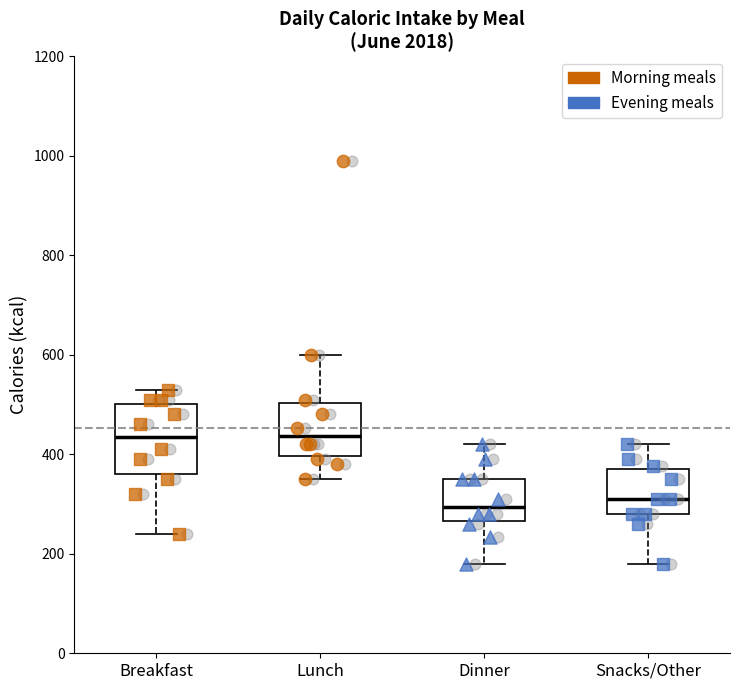

Which box is the tallest, from its lower edge to its upper edge?

Breakfast